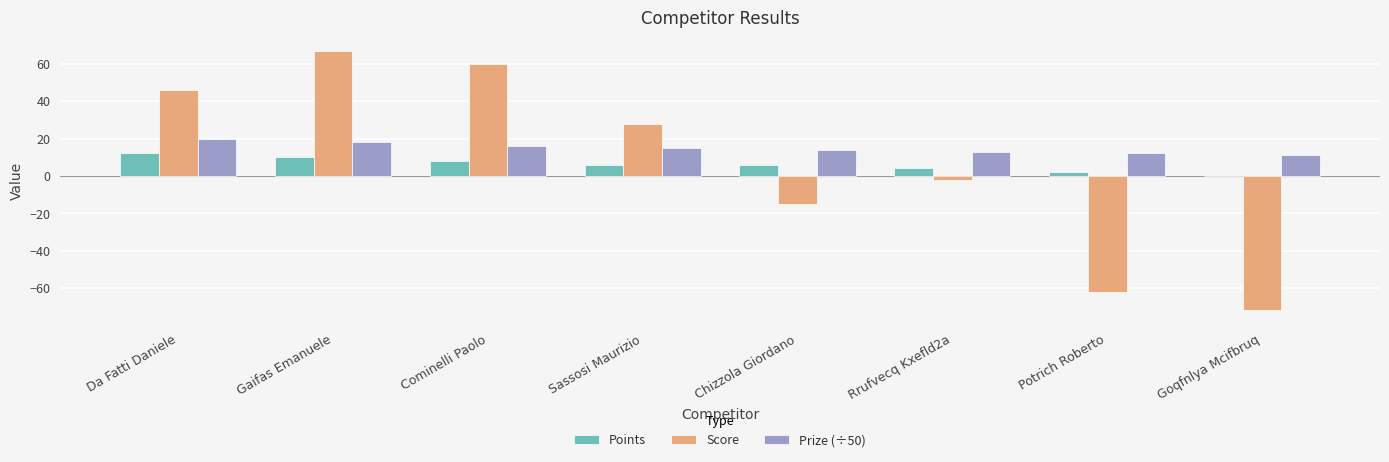

Which series has the largest total across all categories?

Prize (÷50)